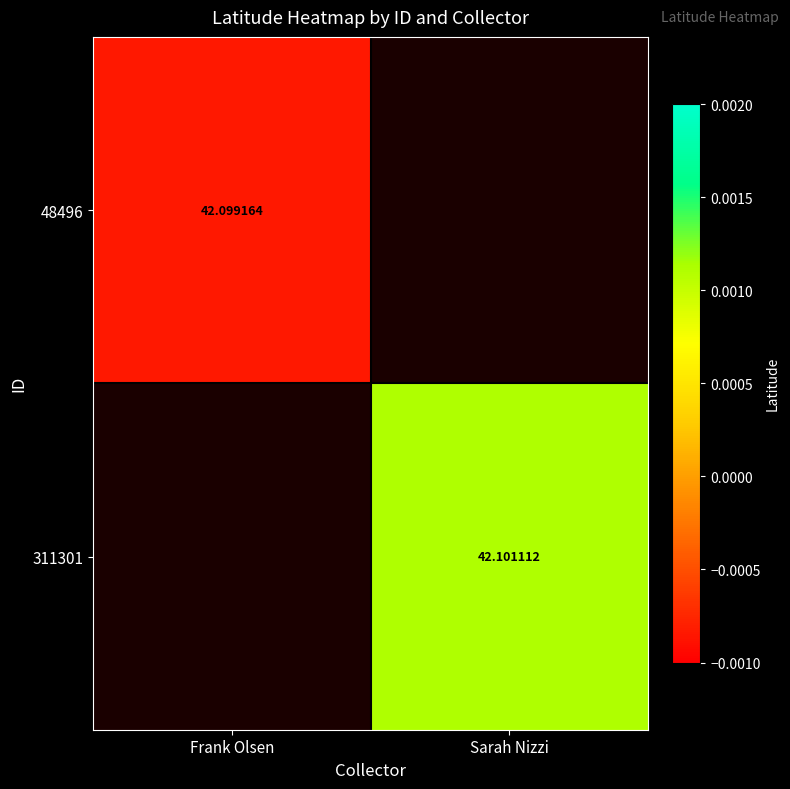

At Sarah Nizzi, list the series in order from largest to smallest.

48496, 311301